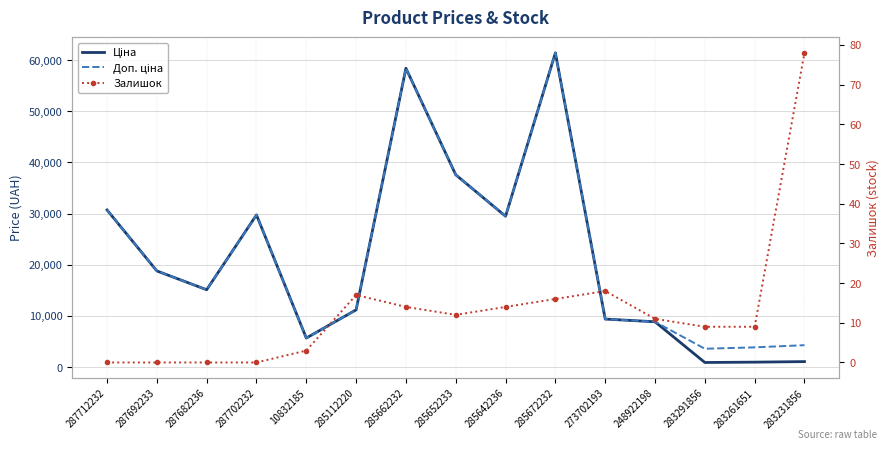

Which series has the largest range (max minus min)?

Ціна